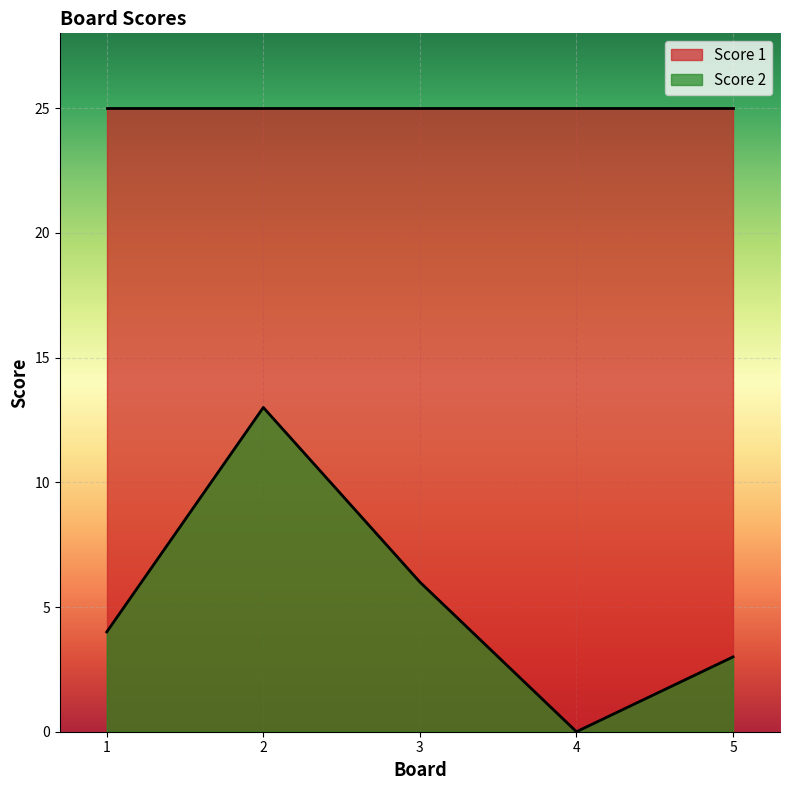

How many values are above zero?

4